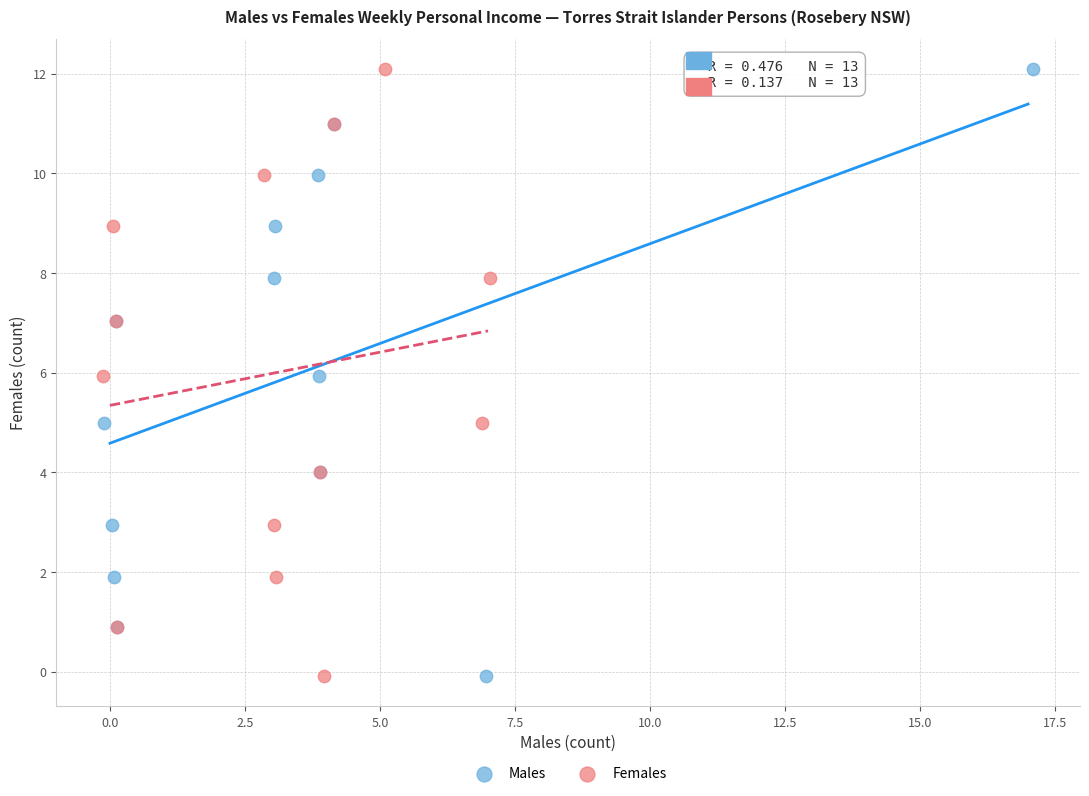

What are all the series names shown in the legend?

Males, Females